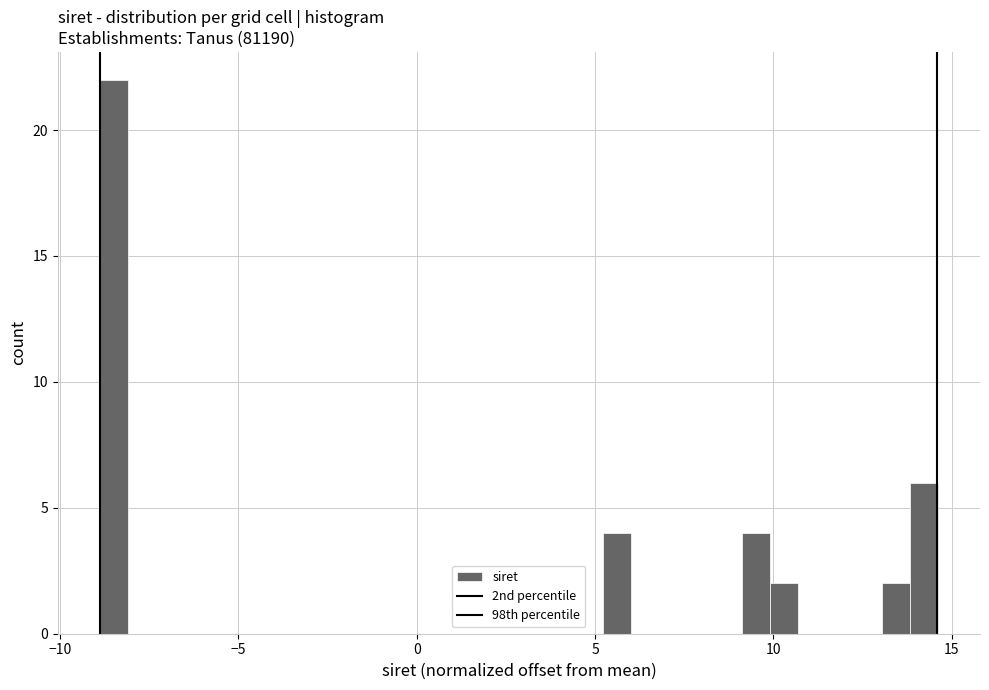

Around what value on the x-axis is the tallest bar? Give the approximate position of its centre, as read against the axis.

-8.5